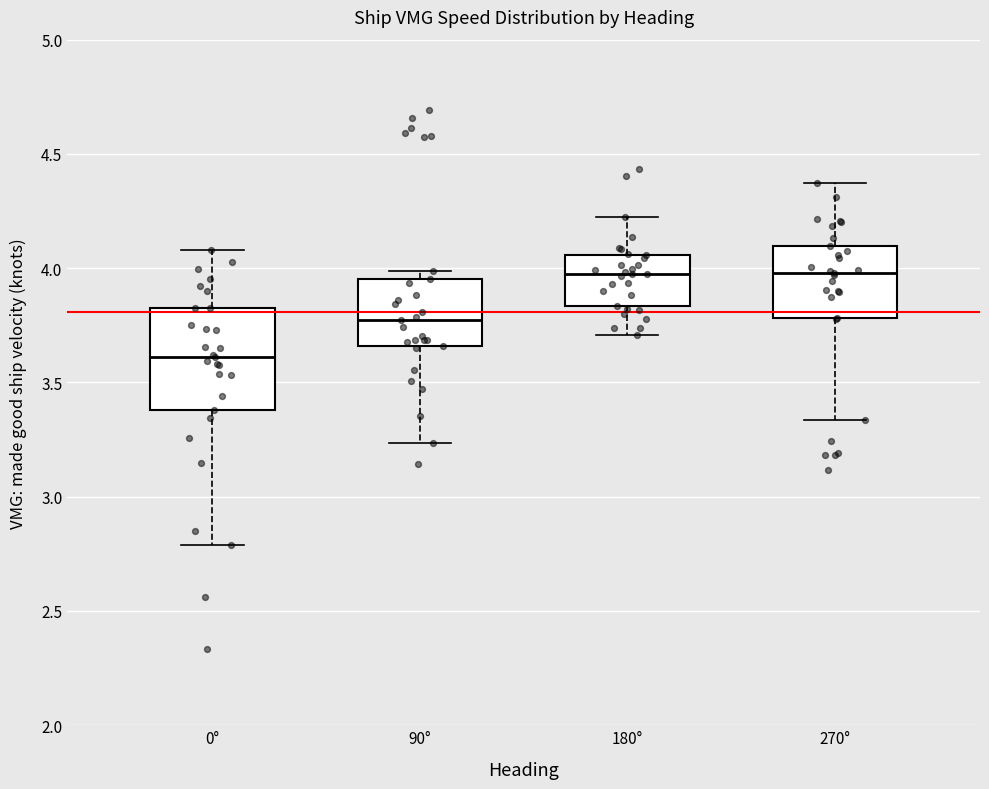

Where is the upper edge of the box for 270° on the y-axis? The values are not printed on the chart, so give them approximately, as read against the axis.

4.10